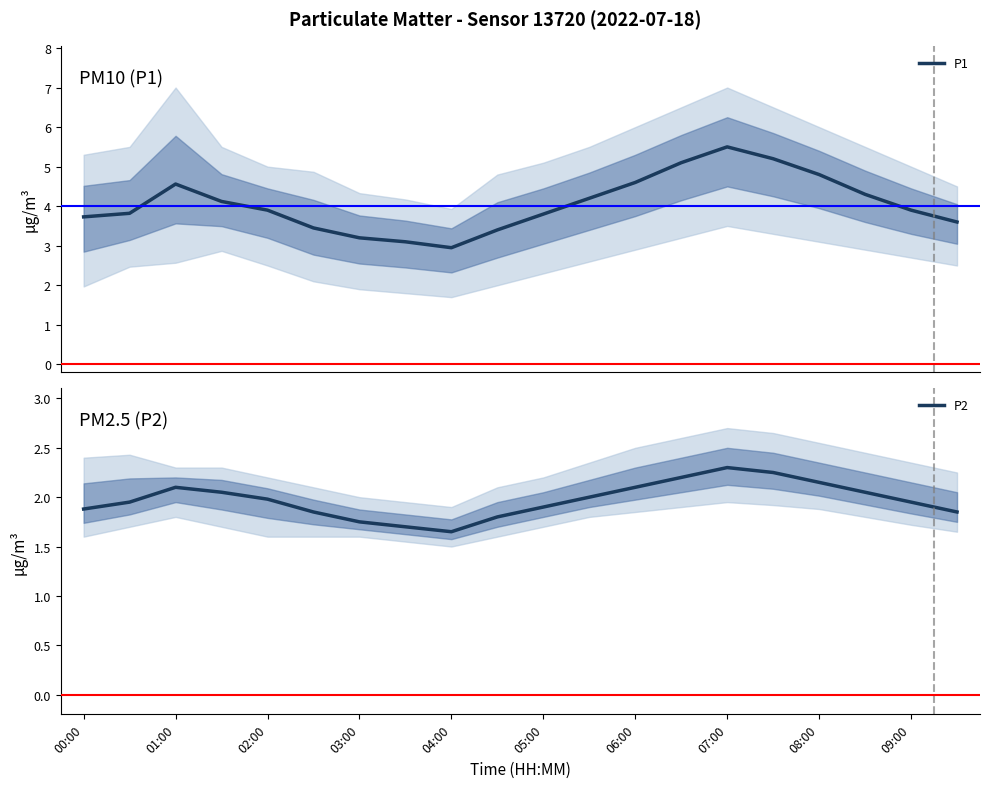

What position from the right is 19?

1